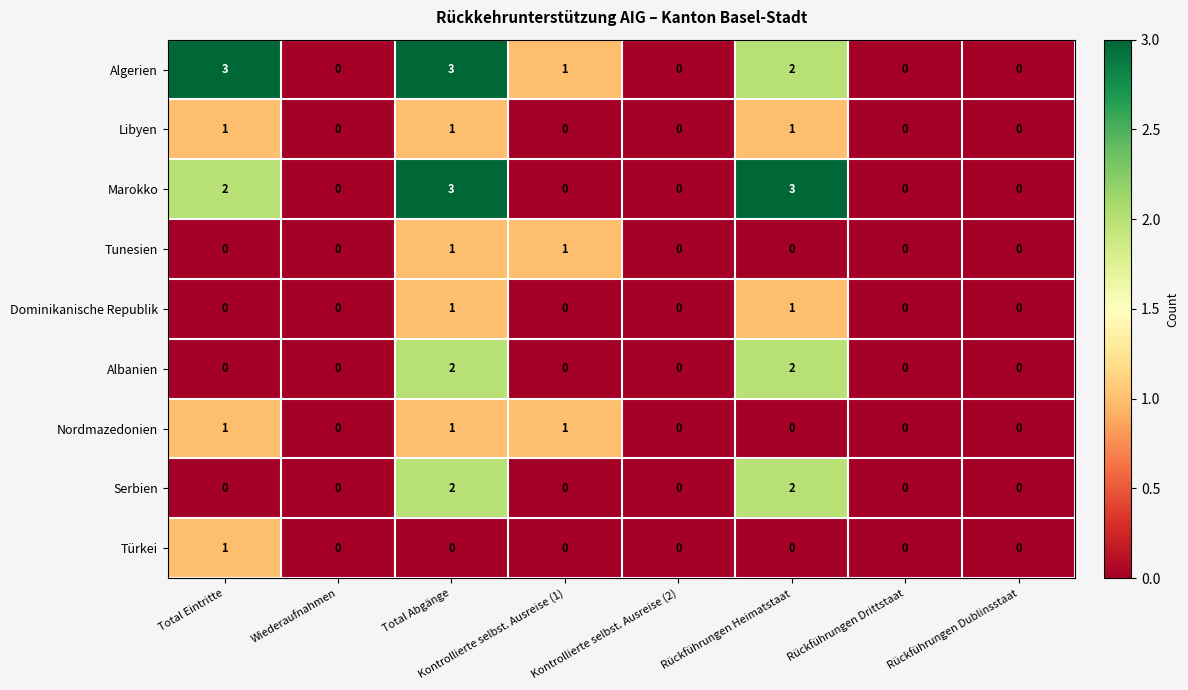

What is the spread (max minus min) of values at Total Eintritte?

3